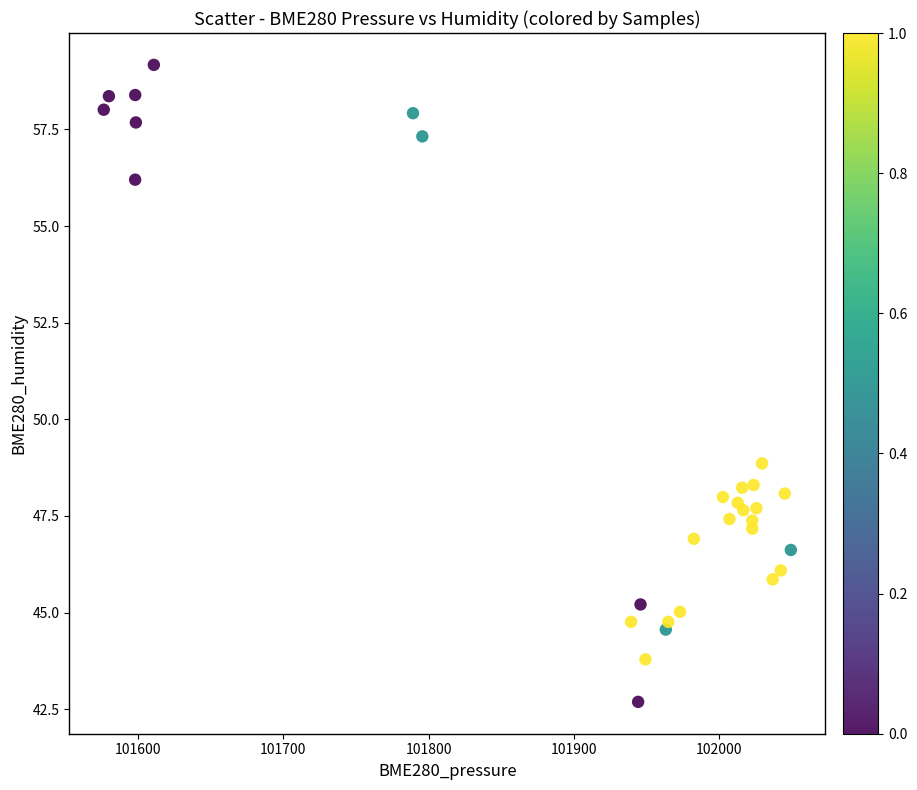

What Y value in the scatter plot is closest to 50?

48.9